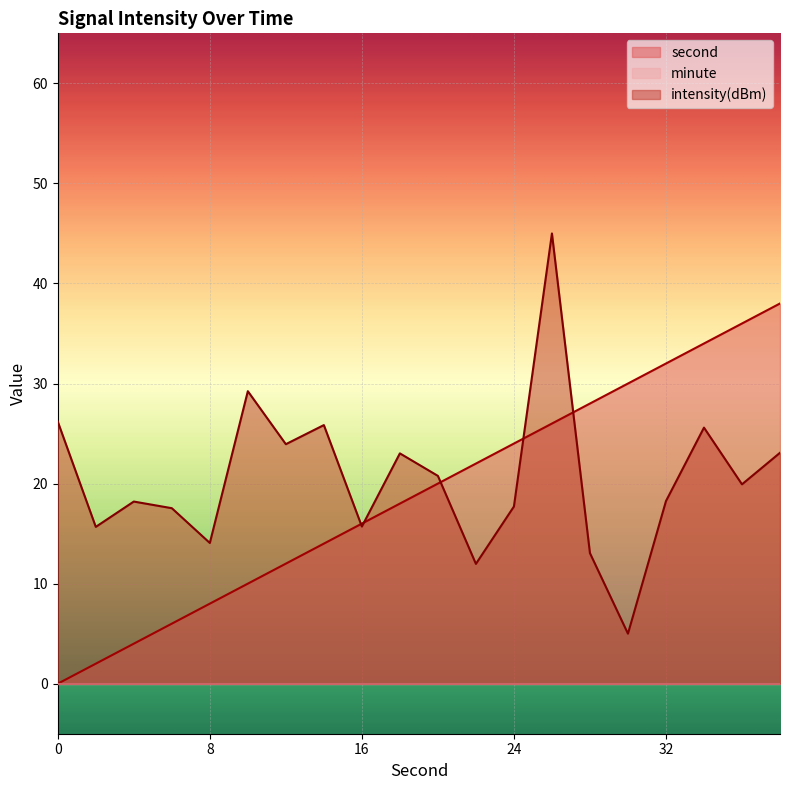

Rank the series at 36 from highest to lowest value.

second, intensity(dBm)